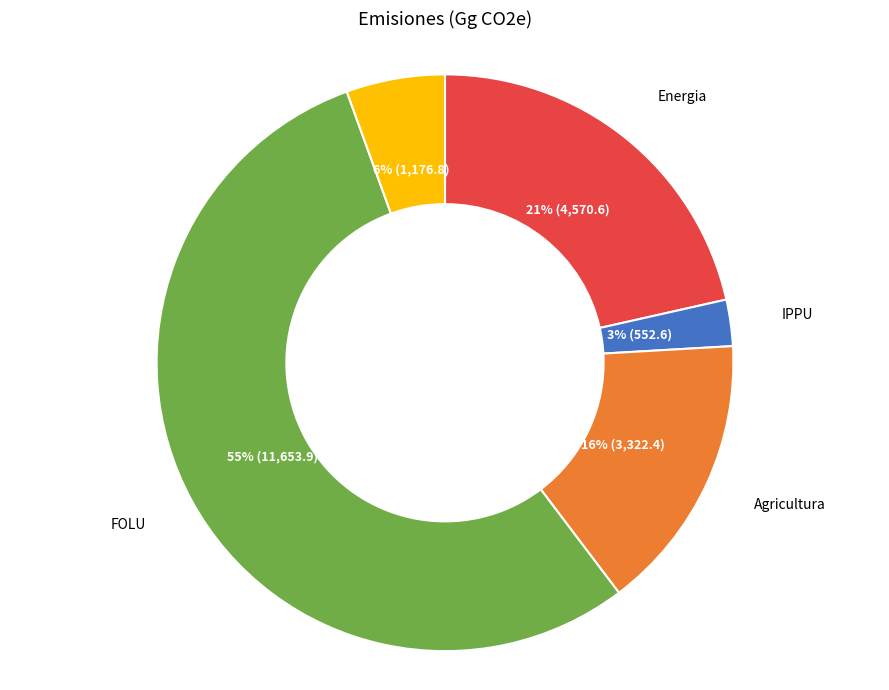

To the nearest percent, what is the average slice percentage?

20%